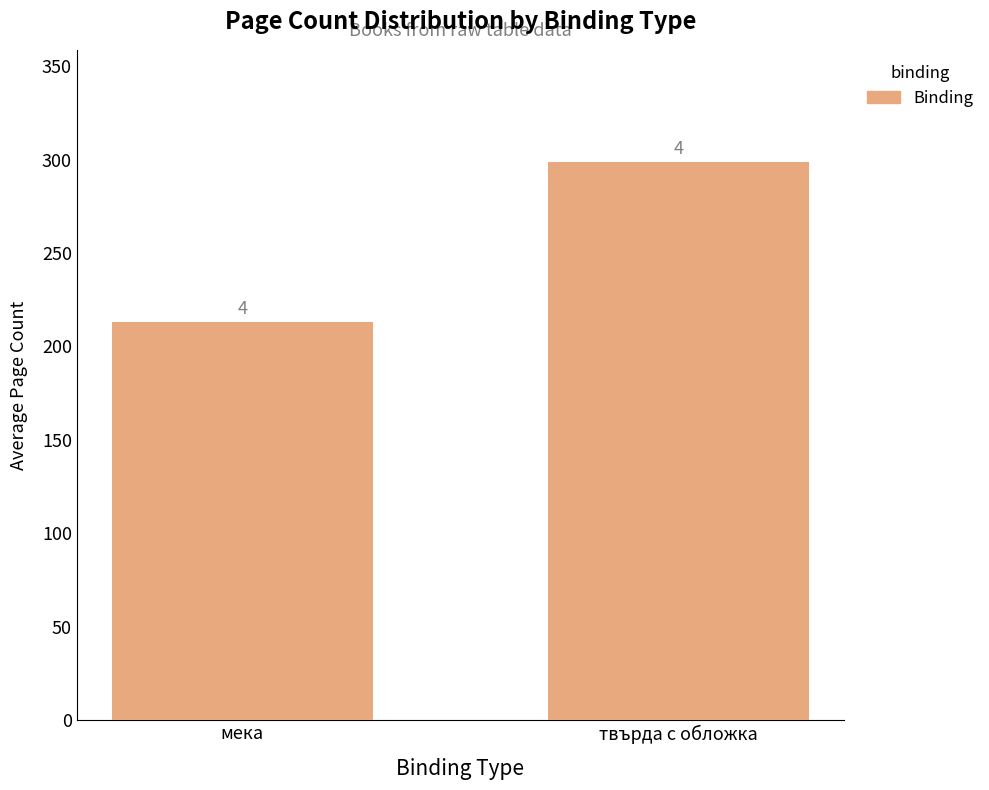

Read the value at твърда с обложка, to the nearest 5.

300